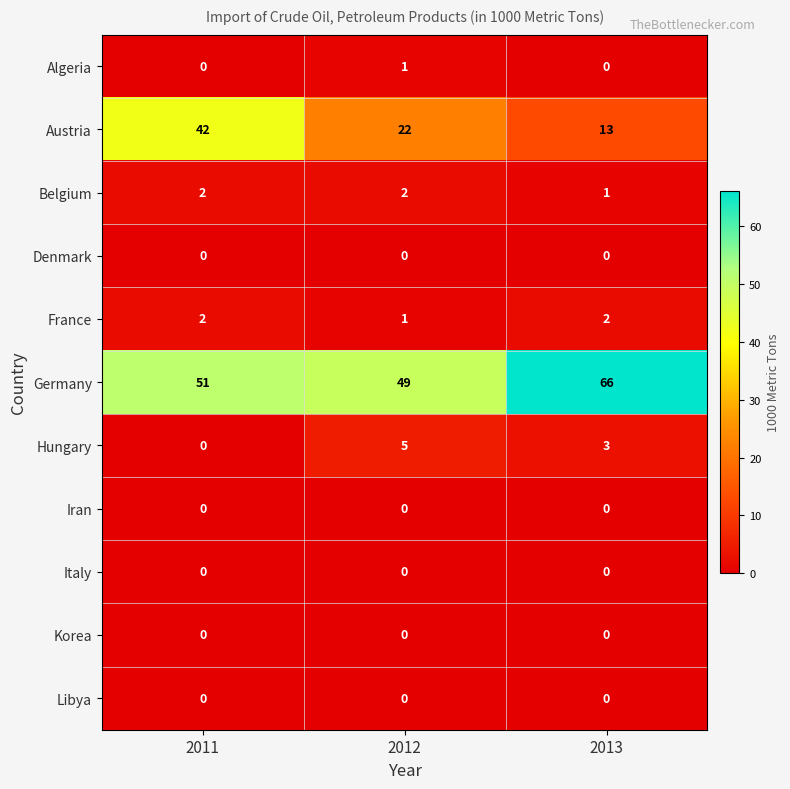

Between 2011 and 2013, which series saw the biggest shift?

Austria